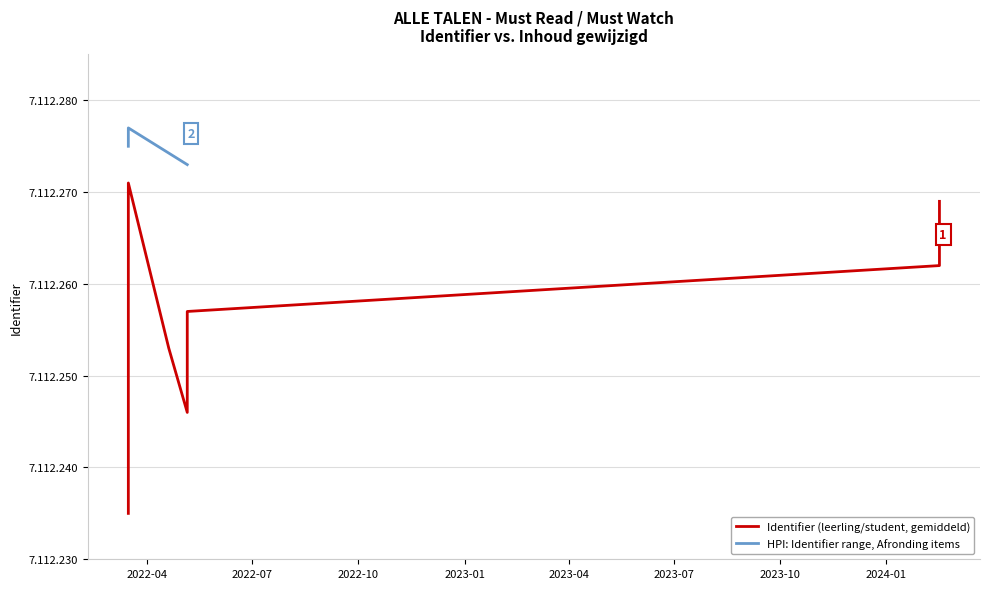

List the labels in order of value, smallest first.

2022-03-16, 2022-03-16, 2022-03-16, 2022-03-16, 2022-03-16, 2022-03-16, 2022-05-06, 2022-03-16, 2022-03-16, 2022-03-16, 2022-04-20, 2022-03-16, 2022-05-06, 2022-03-16, 2024-02-16, 2022-03-16, 2022-03-16, 2022-03-16, 2024-02-16, 2022-03-16